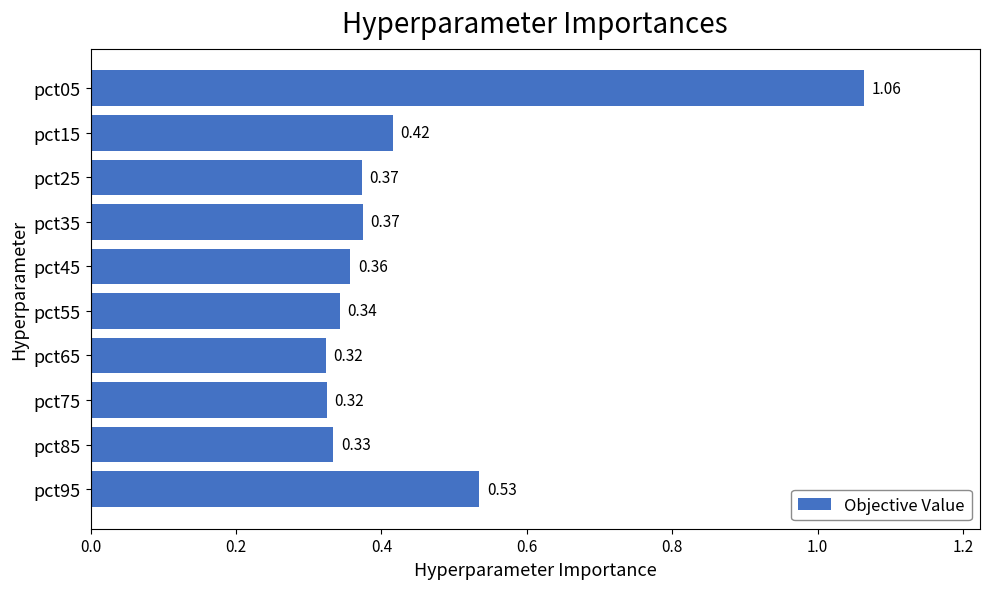

How many categories are shown in the chart?

10